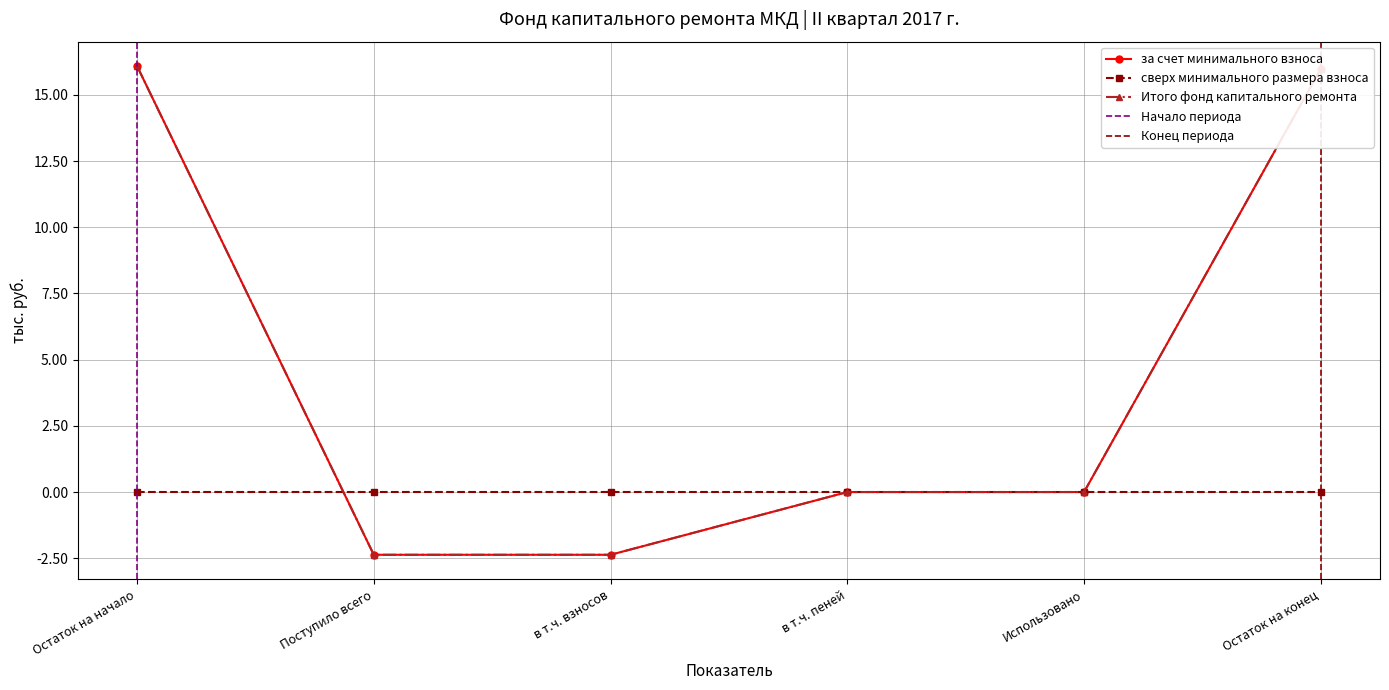

The за счет минимального взноса series shows 0.0 at в т.ч. пеней. True or false?

True